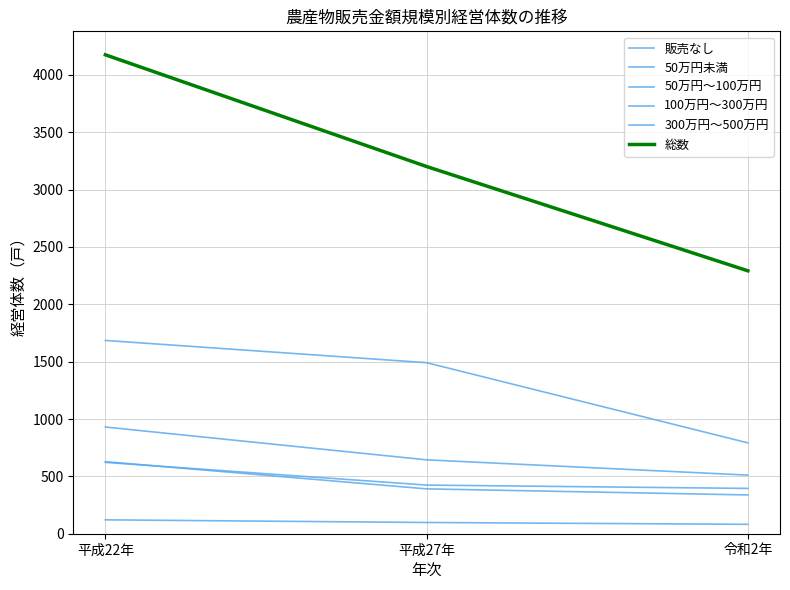

How many lines are shown in the chart?

6